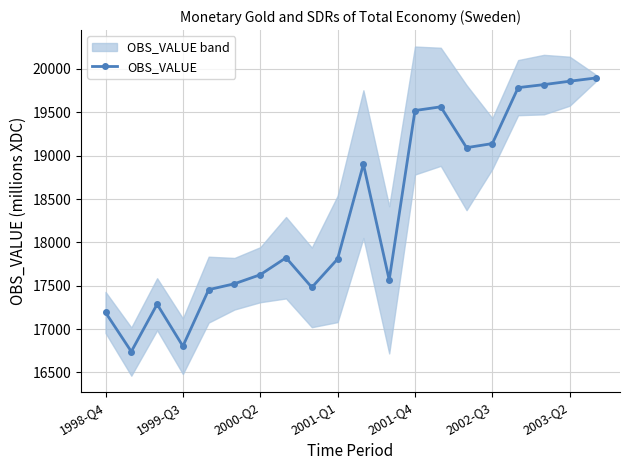

Count the number of categories in the chart.

20